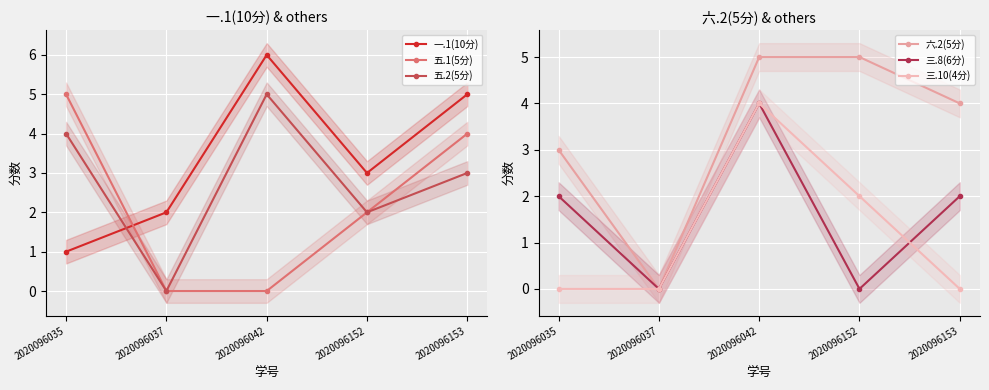

What is the maximum value shown in the chart?

6